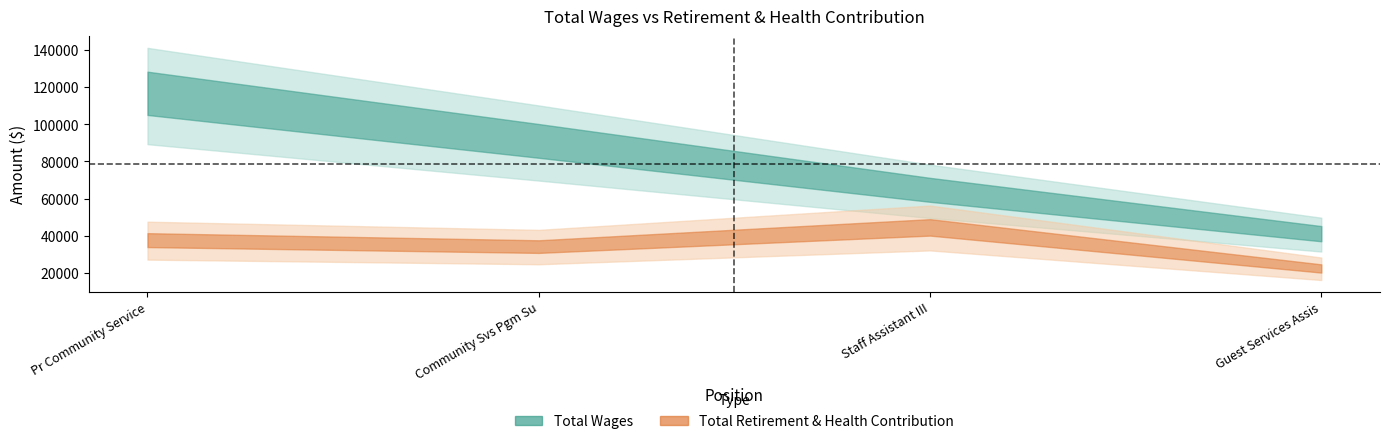

At Staff Assistant III, list the series in order from largest to smallest.

Total Wages, Total Retirement & Health Contribution